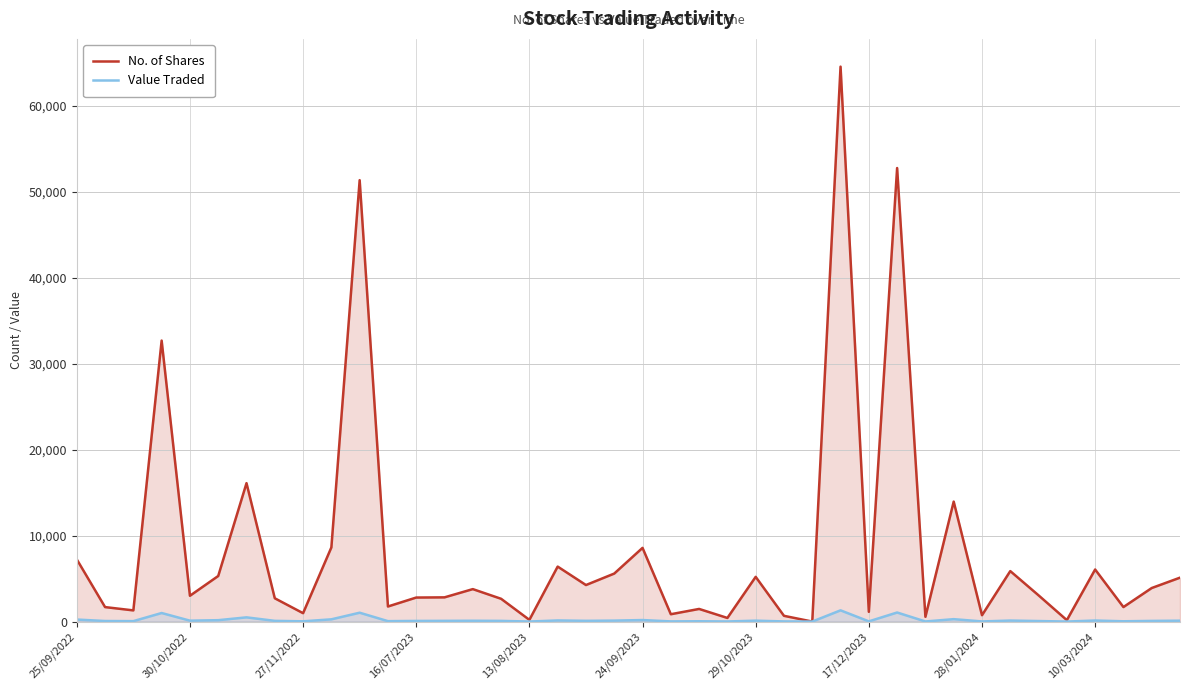

What is the average value of the No. of Shares series?

8444